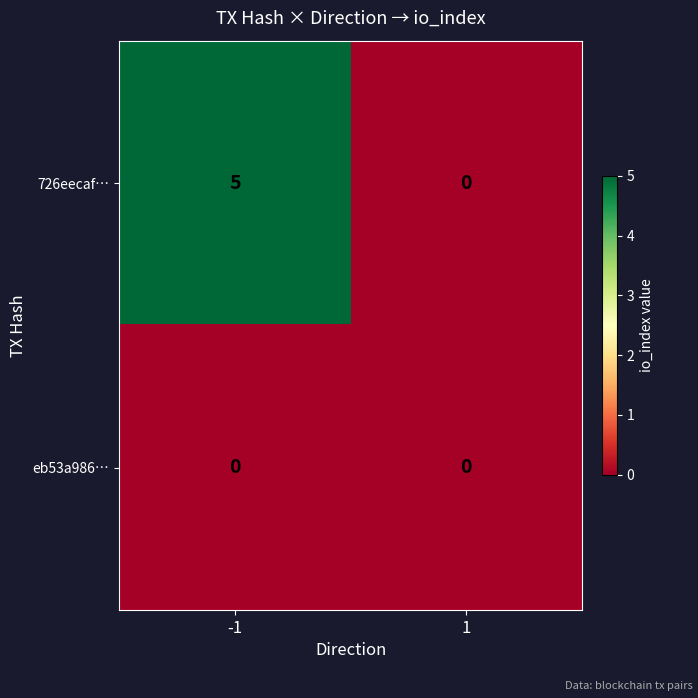

True or false: 726eecaf… has a value of 5 at -1.

True